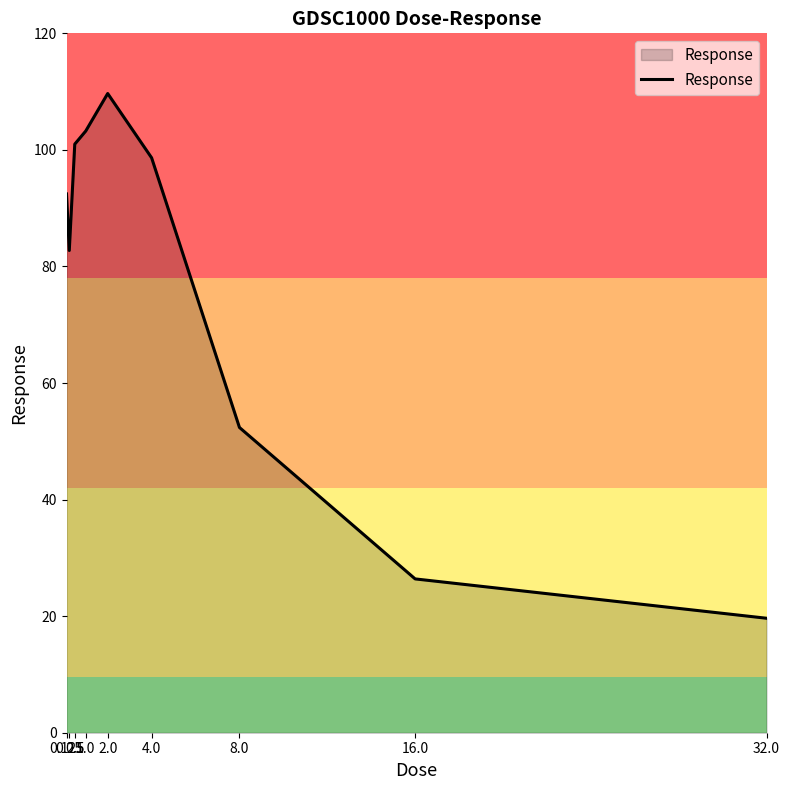

What position from the left is 0.5?

3